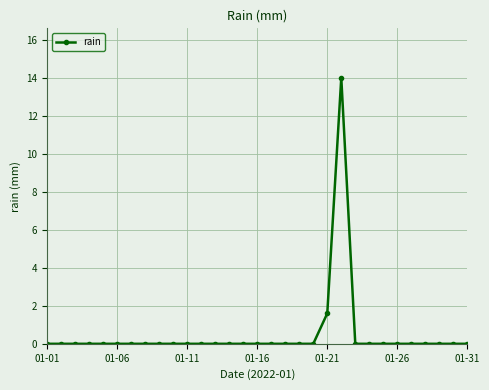

What is the maximum value shown in the chart?

14.0